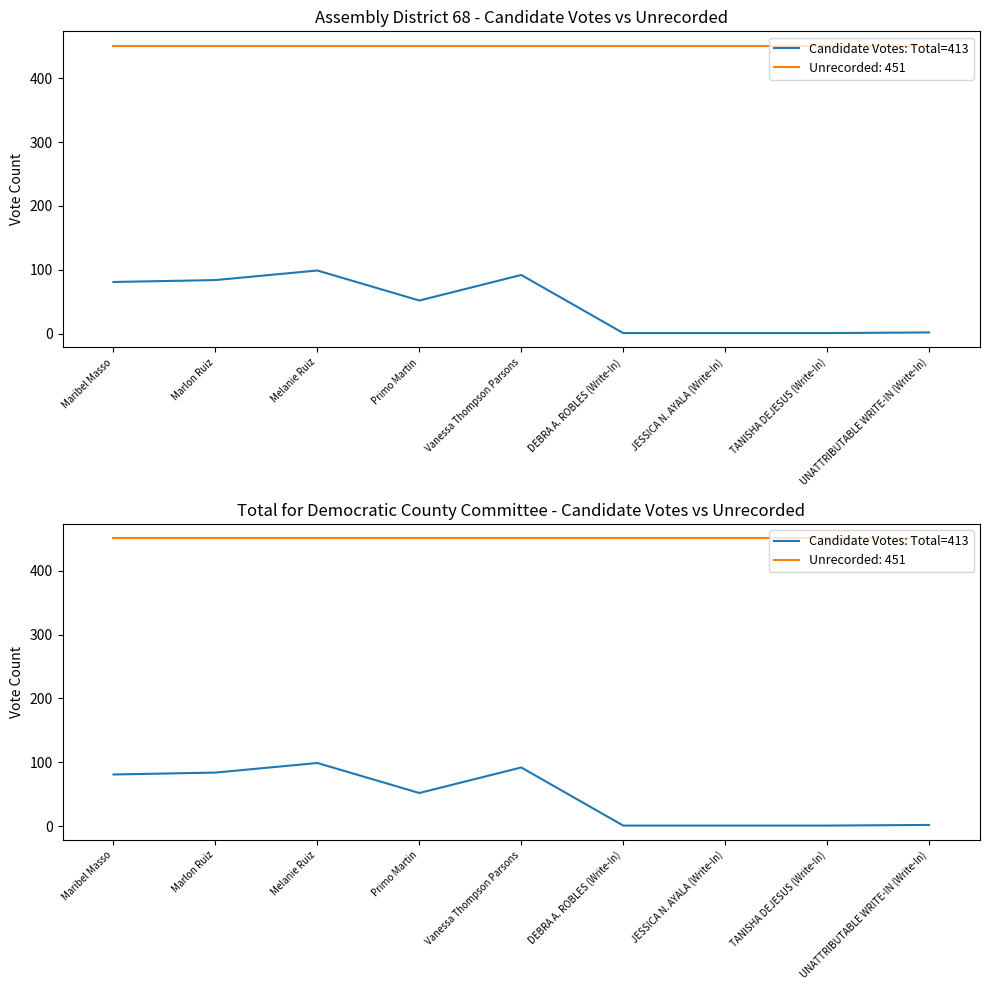

What is the change in value from Primo Martin to JESSICA N. AYALA (Write-In)?

-51